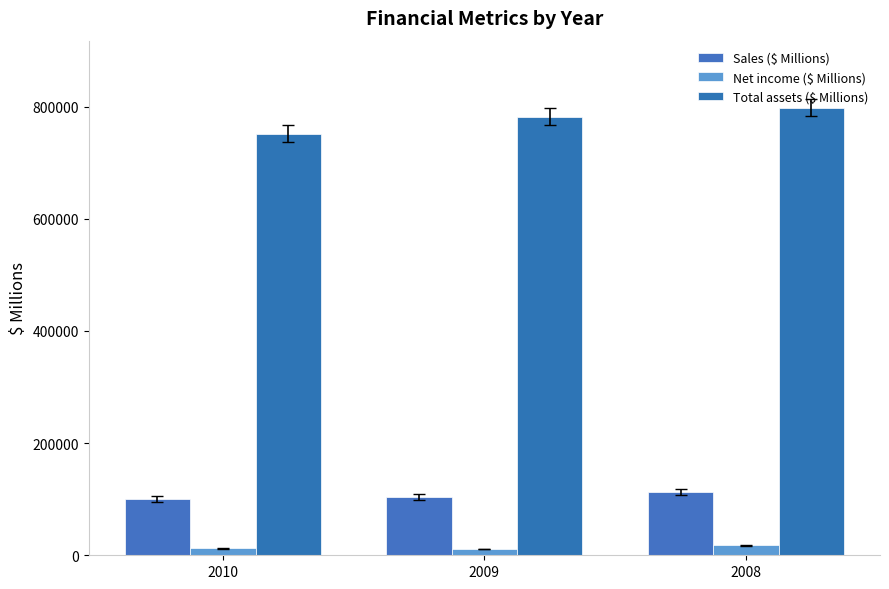

Reading left to right, what are all the values shown in this chart?

Sales ($ Millions): 100437	103777	112769
Net income ($ Millions): 12179	11241	18051
Total assets ($ Millions): 751216	781818	797769